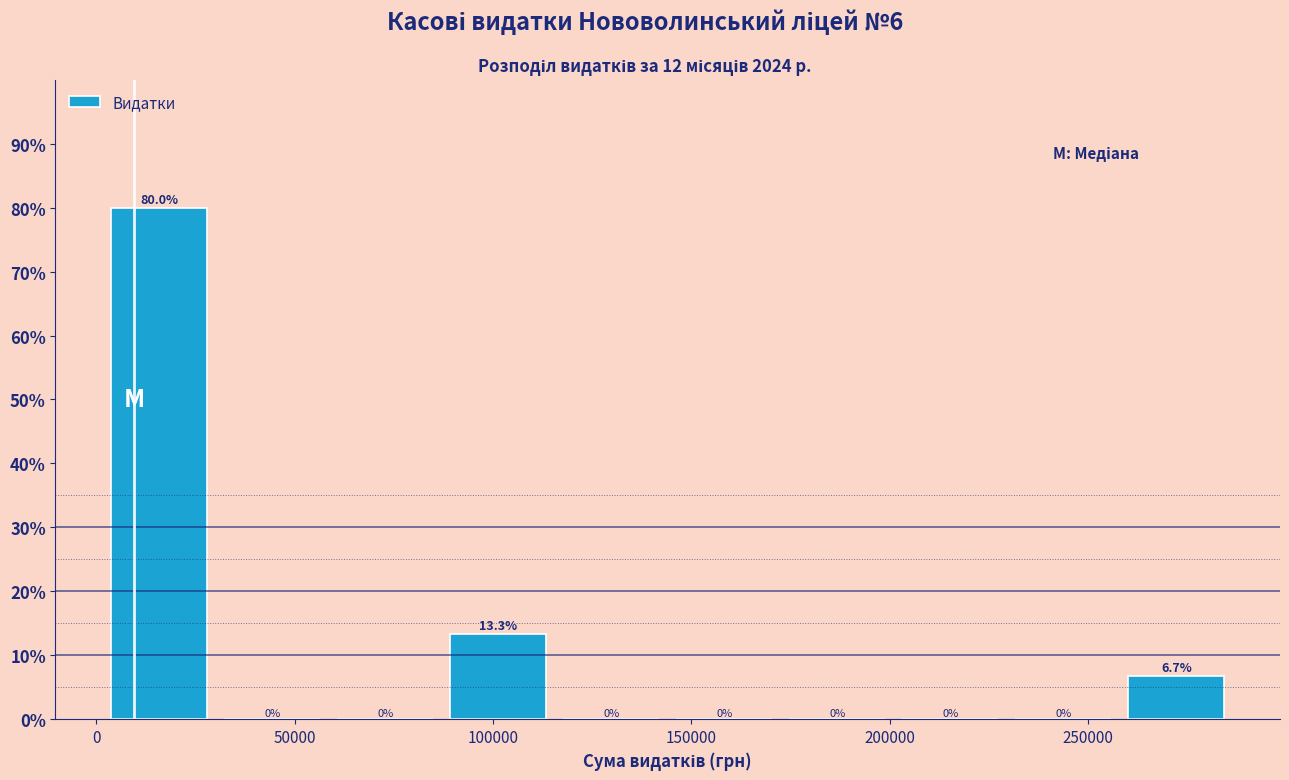

How tall is the bar that spans 0 to 30000 on the x-axis? The bar edges are not printed on the chart, so give them approximately, as read against the axis.

80.0